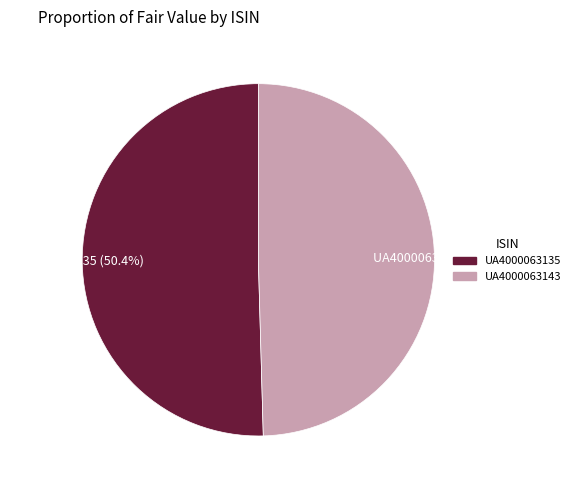

To the nearest percent, what is the difference between the UA4000063135 and UA4000063143 slice percentages?

1%